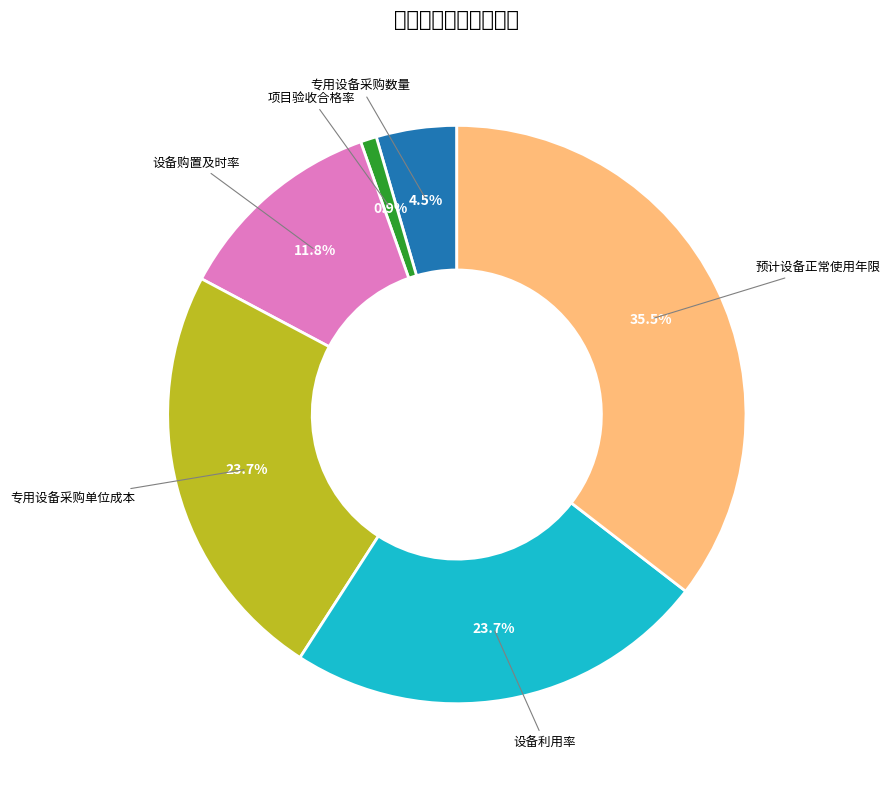

The 专用设备采购单位成本 slice represents 24% of the pie. True or false?

True